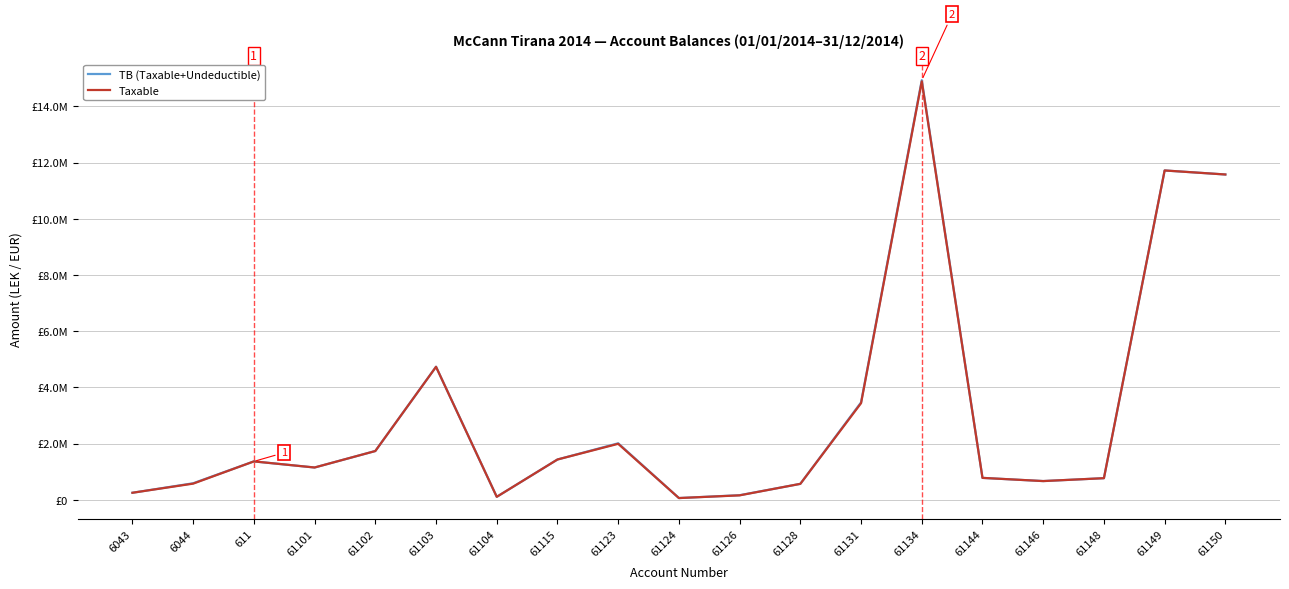

What position from the left is 61124?

10